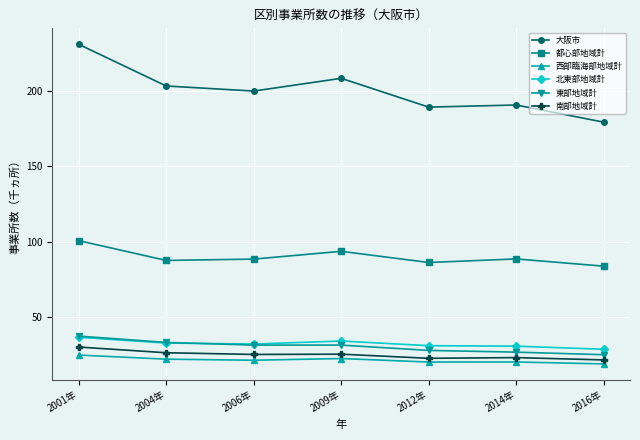

The 大阪市 series shows 189.2 at 2012年. True or false?

True